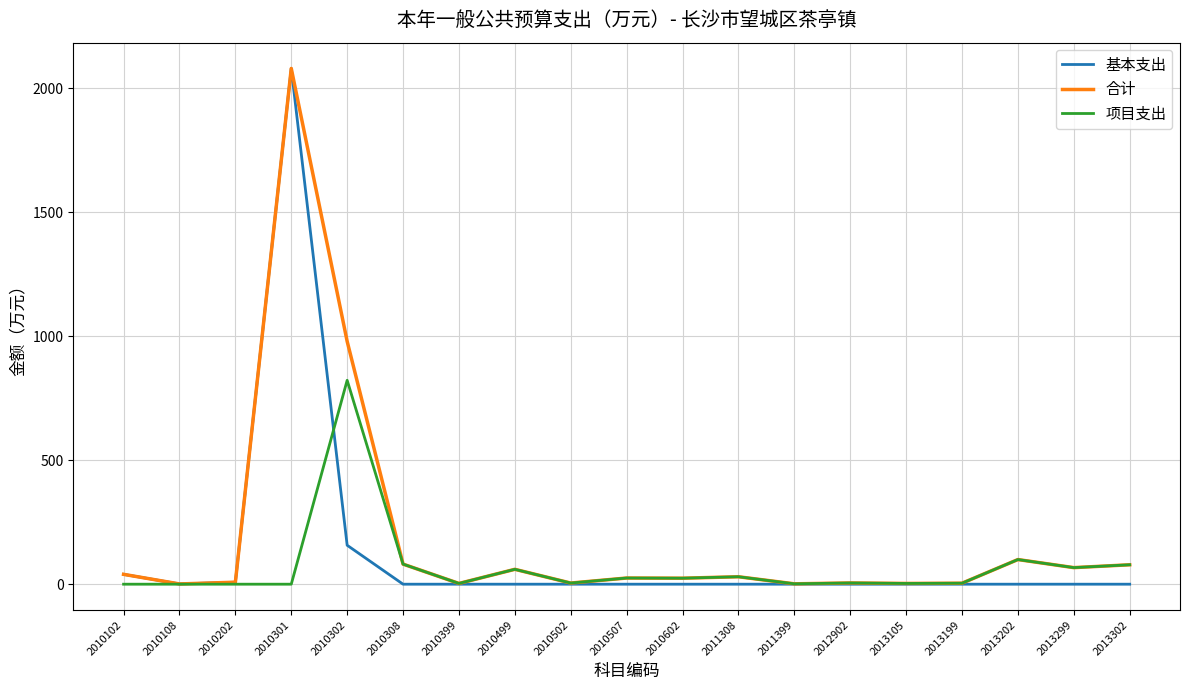

At which label is 合计 closest to 1040?

2010302